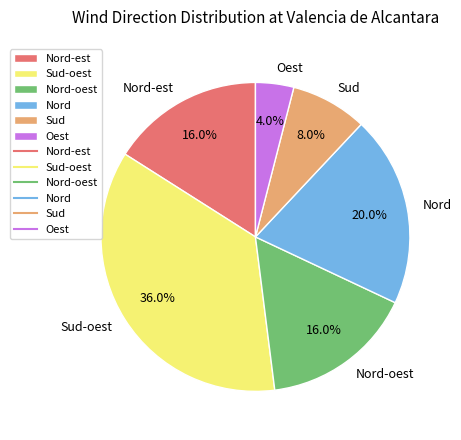

What is the smallest slice in the pie chart?

Oest